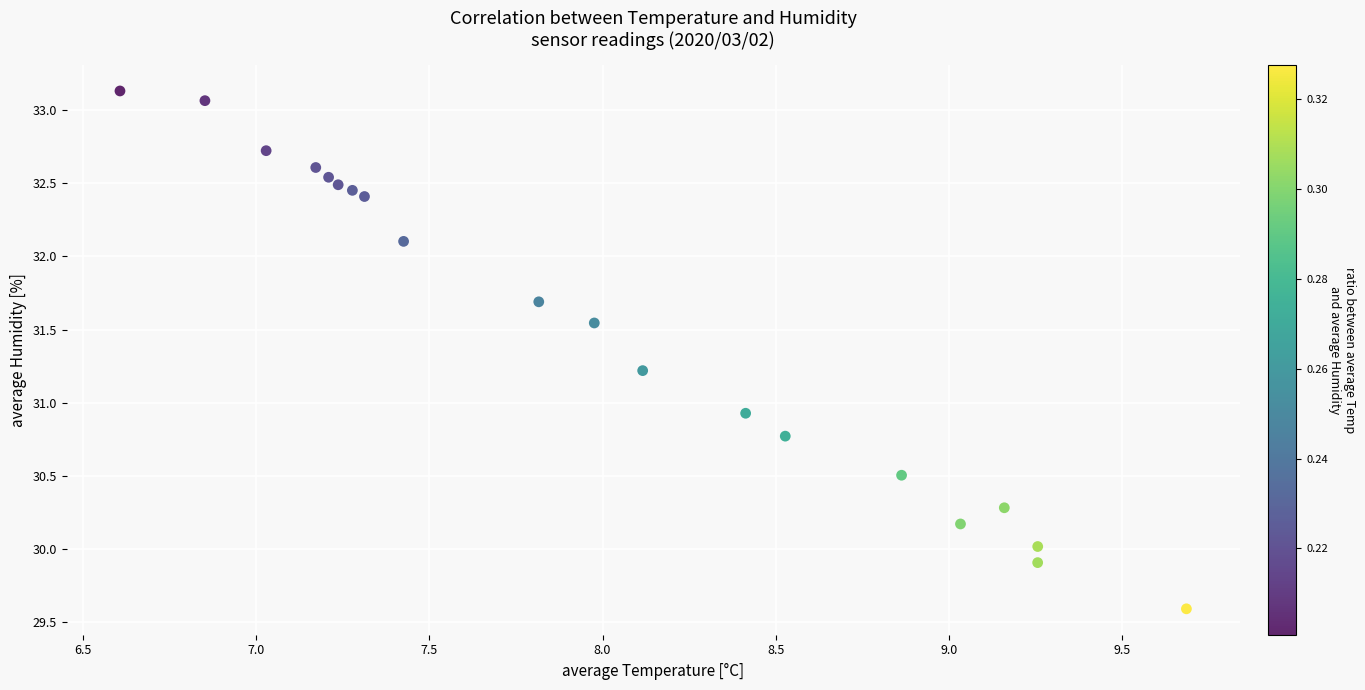

What is the range of Y values (max minus min)?

3.5